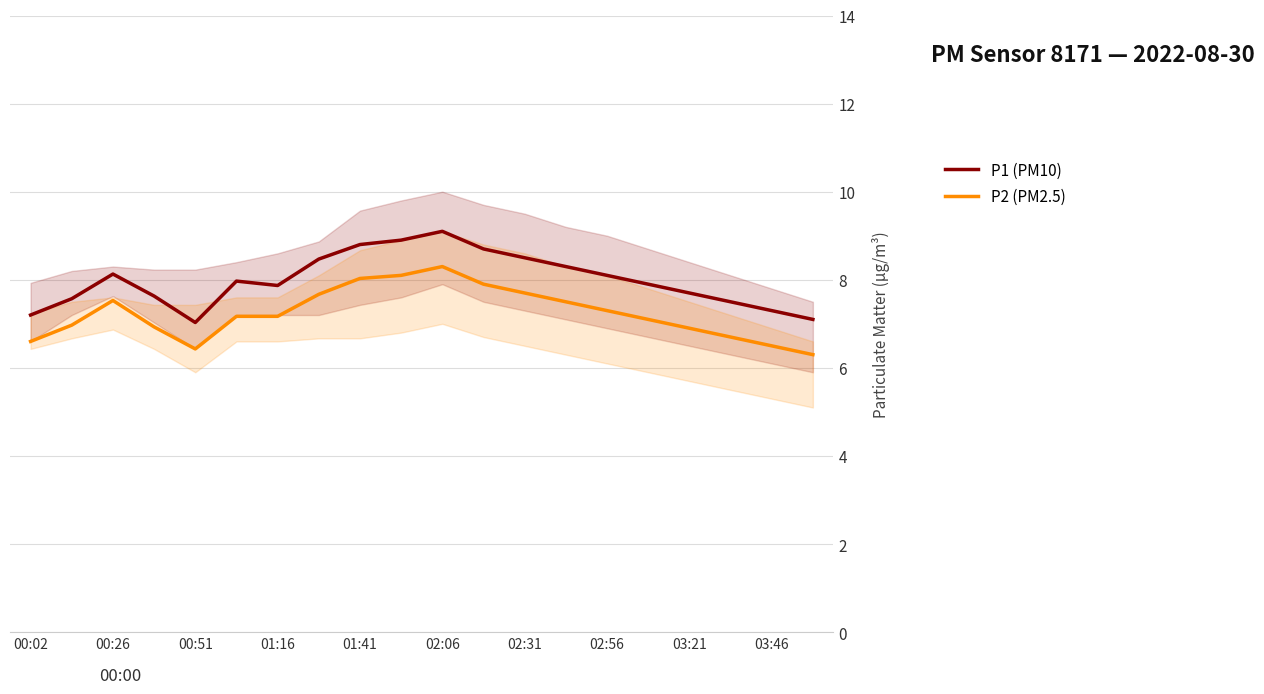

True or false: P1 (PM10) has more than 2 points higher than both neighbors.

True